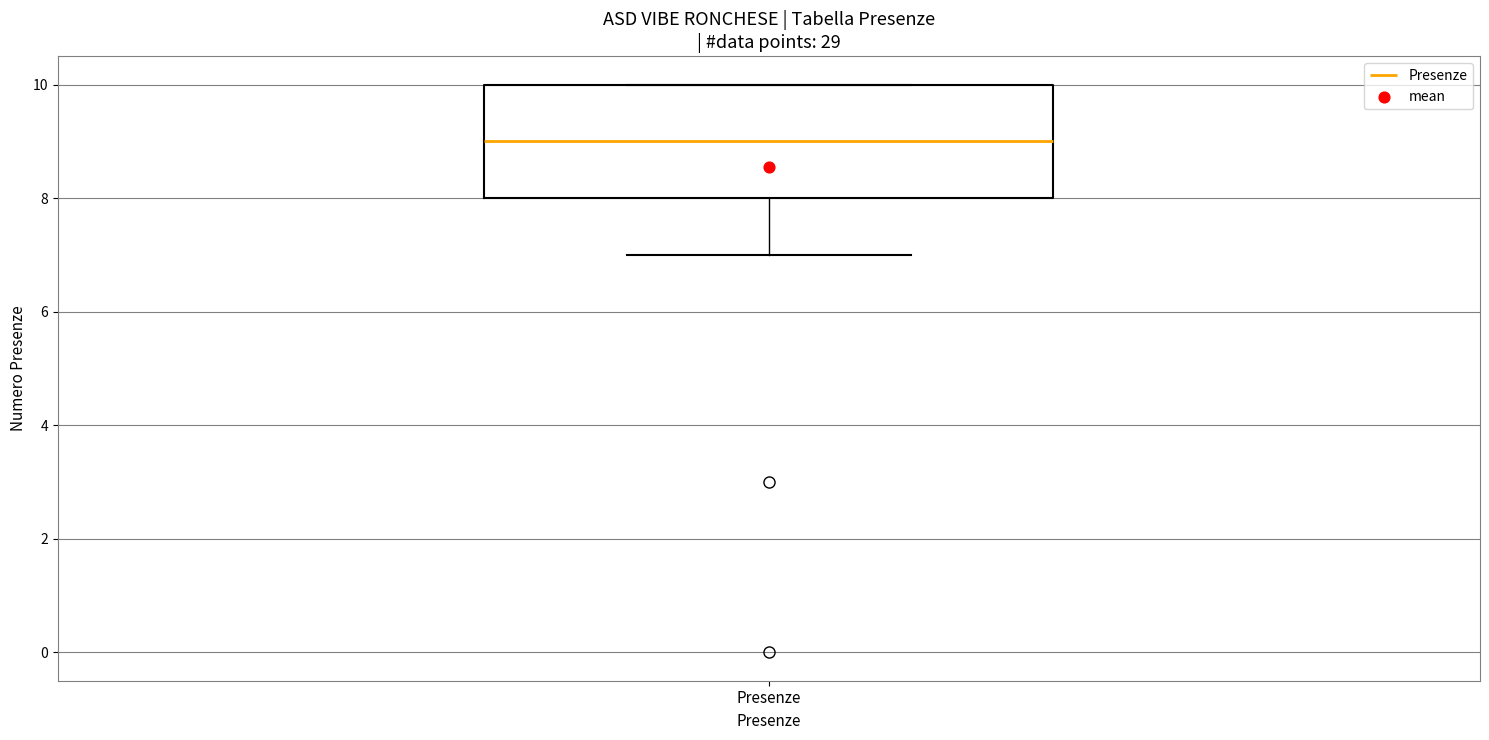

Transcribe this box plot: give where the median line is, the range the box spans, and where the two whiskers end, as read against the y-axis. The values are not printed on the chart, so give them approximately, as read against the axis.

median 9, box 8 to 10, whiskers 7 to 10